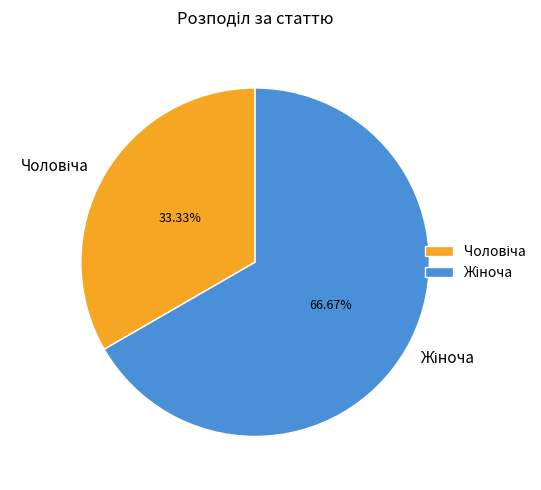

Which slice is the largest?

Жіноча